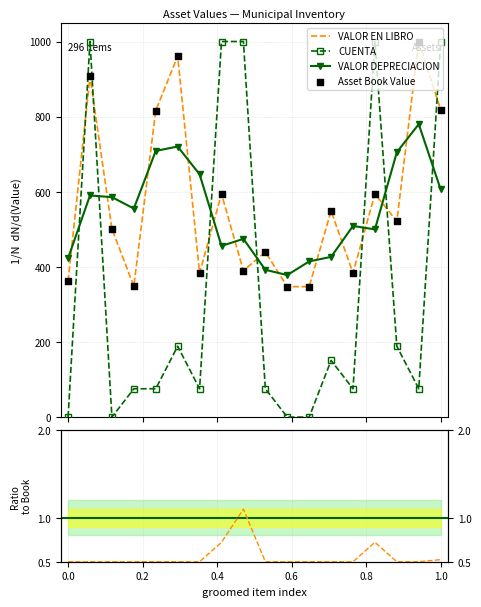

At how many categories does at least one series exceed 941?

7